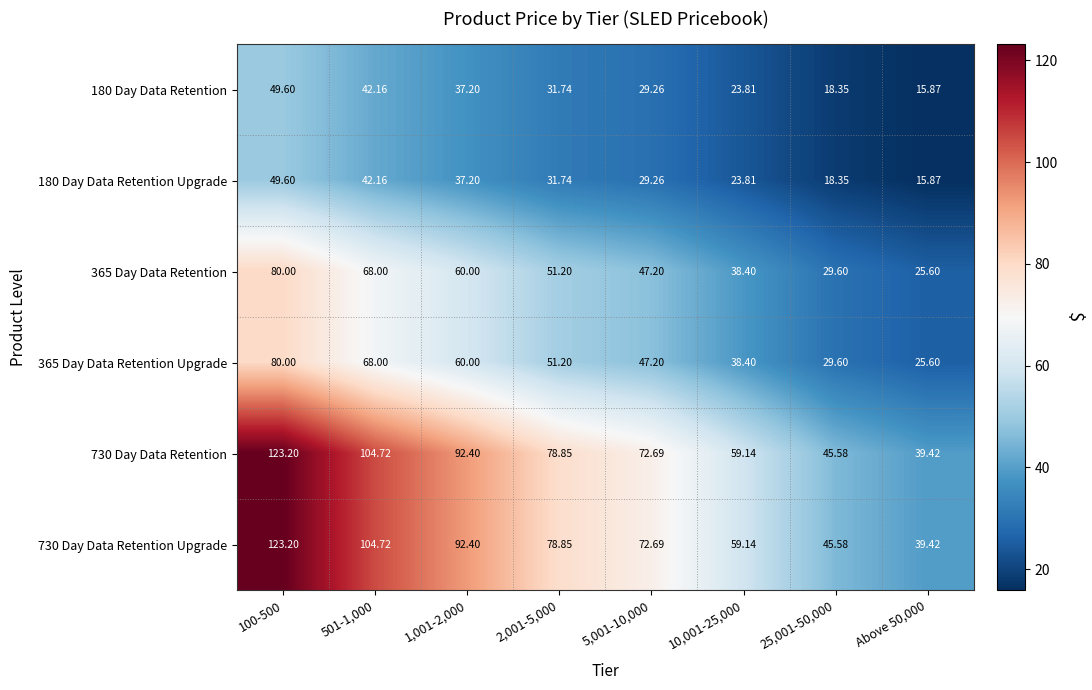

At which category is the sum across all series the highest?

100-500